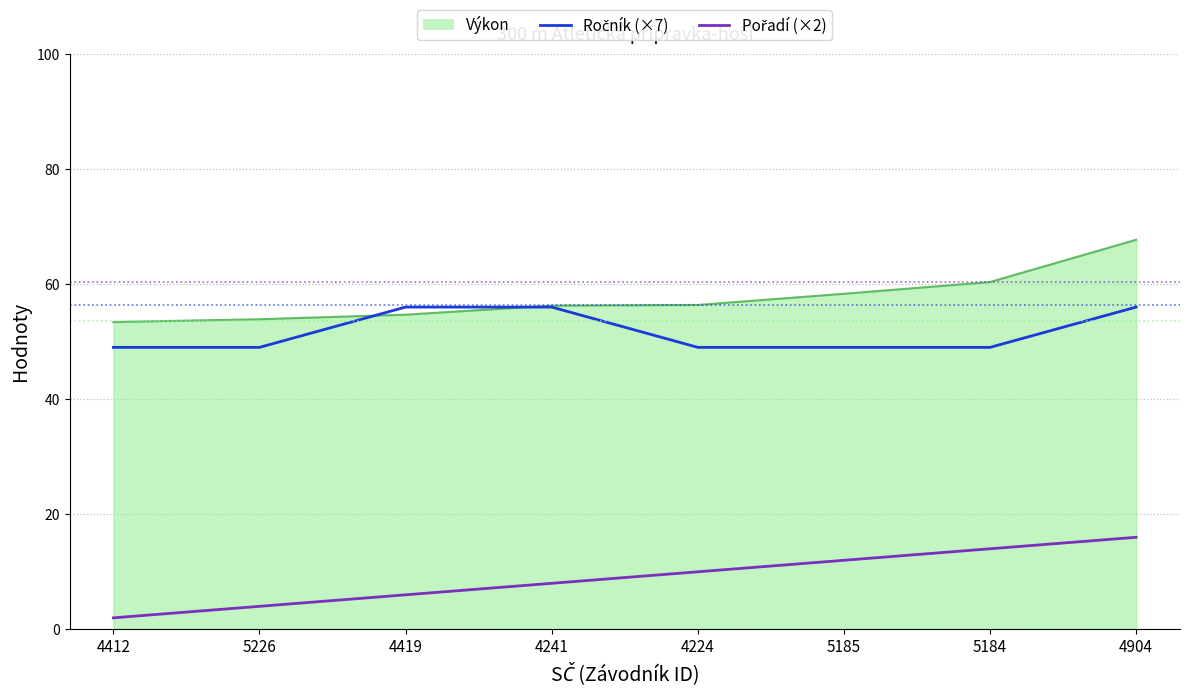

How many categories are shown in the chart?

8